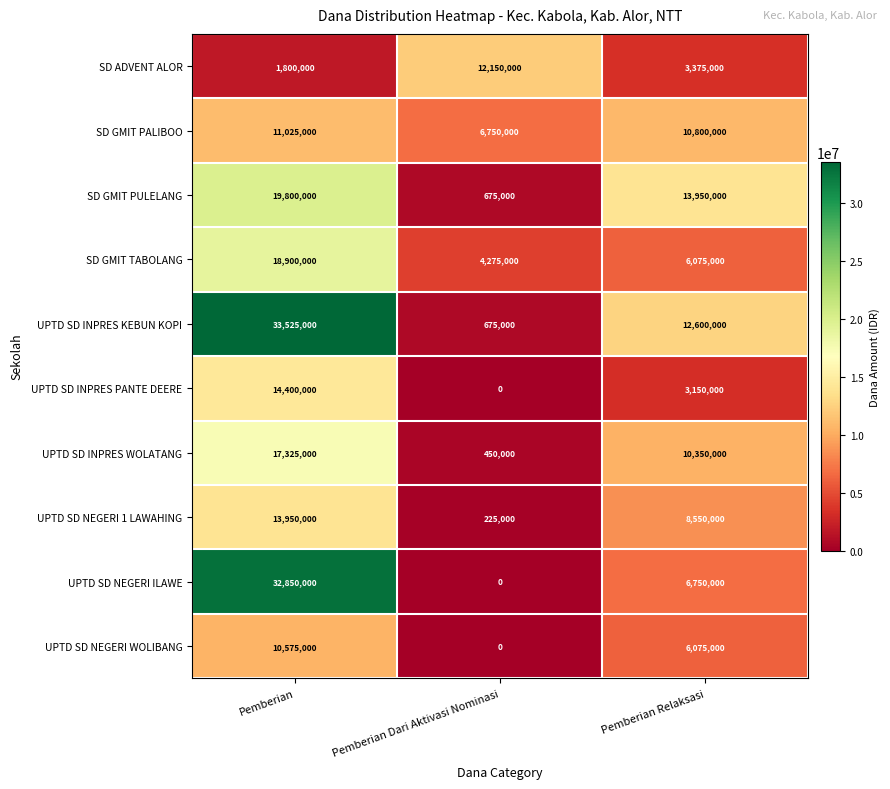

Is the value of SD GMIT TABOLANG at Pemberian Dari Aktivasi Nominasi greater than the value of SD GMIT PULELANG at Pemberian?

No